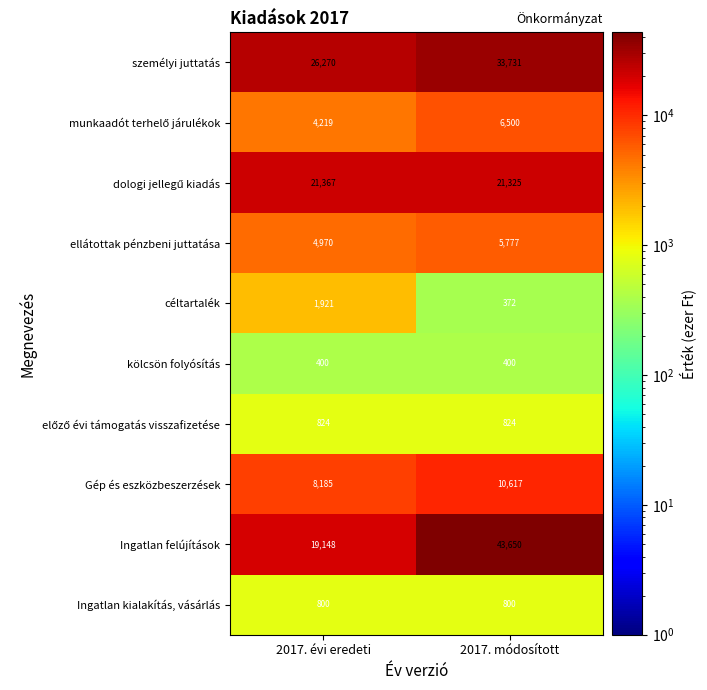

What is the difference between the highest and lowest values at 2017. módosított?

43278